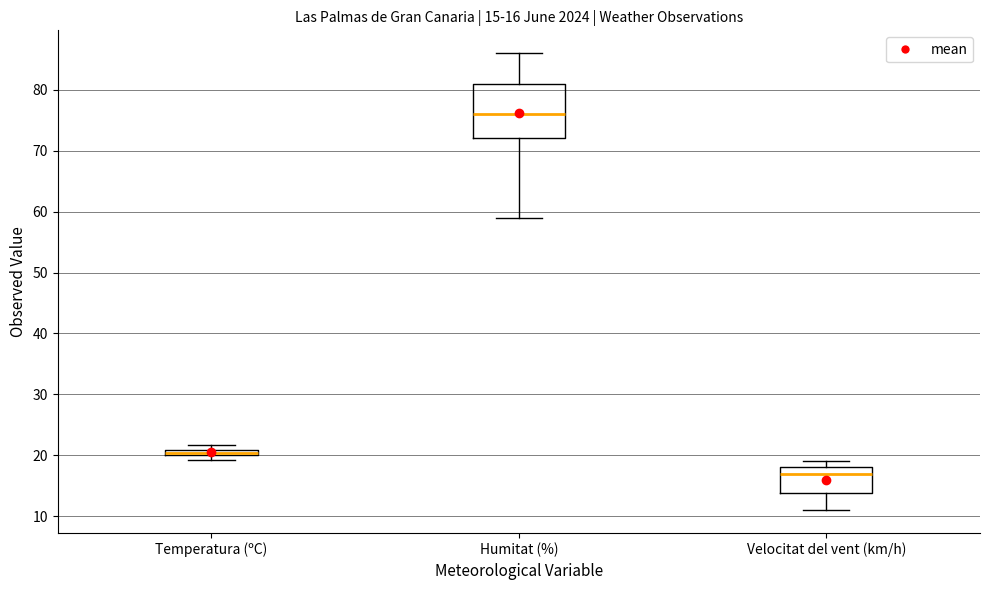

Which box is the tallest, from its lower edge to its upper edge?

Humitat (%)